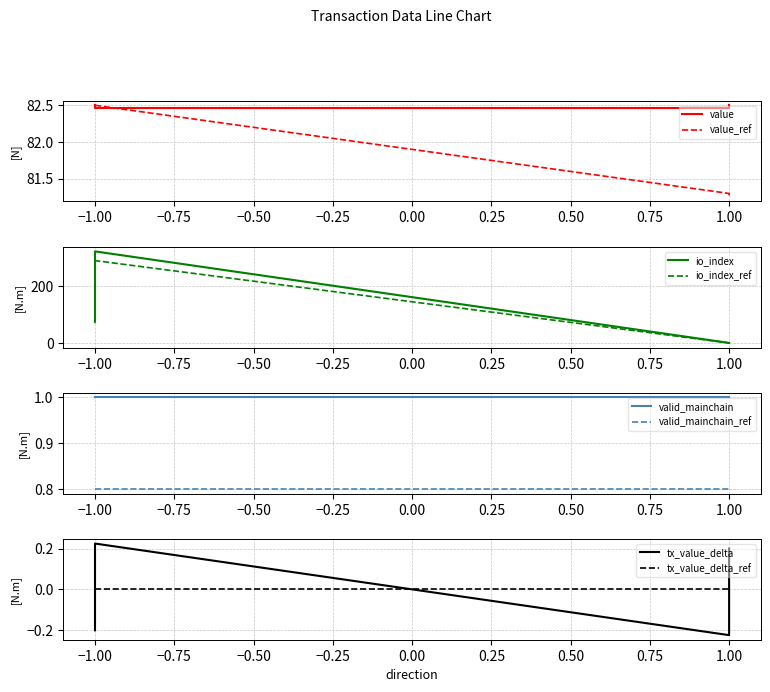

At how many categories does at least one series exceed 92?

1